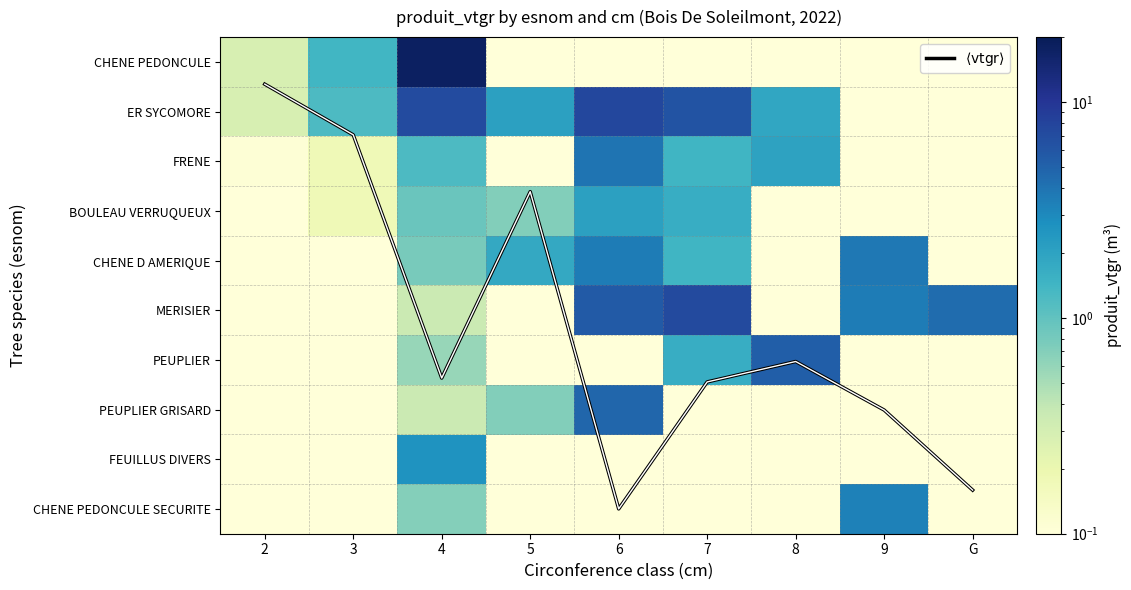

What is the sum of all PEUPLIER values?

7.6